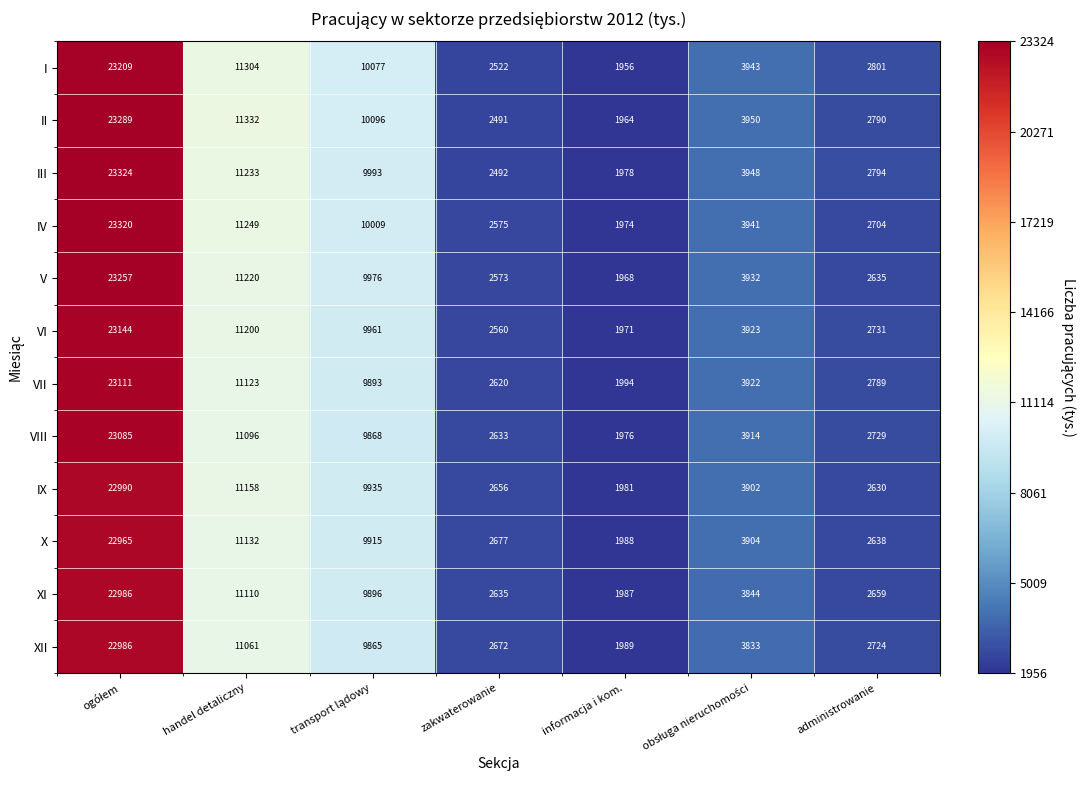

What is the greatest value displayed?

23324